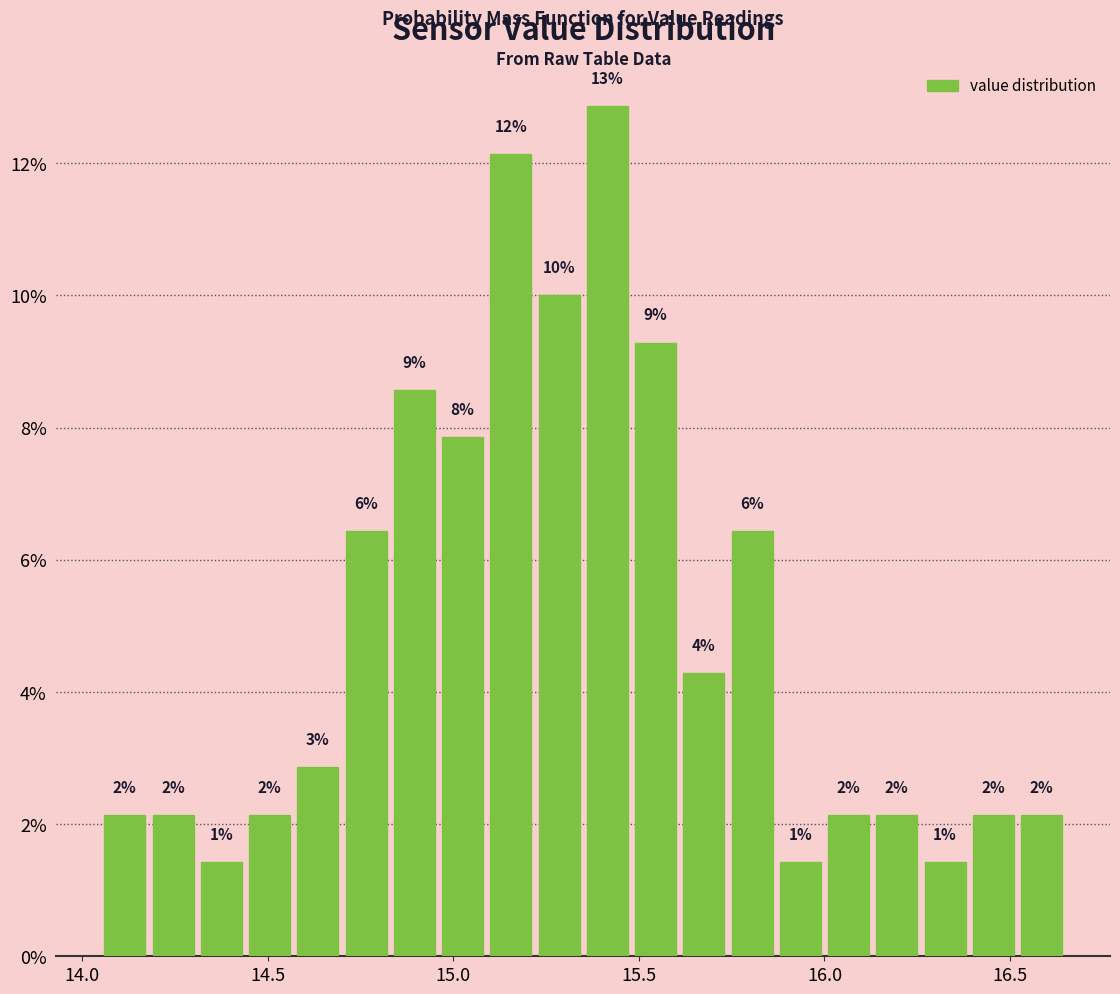

Around what value on the x-axis is the tallest bar? Give the approximate position of its centre, as read against the axis.

15.40